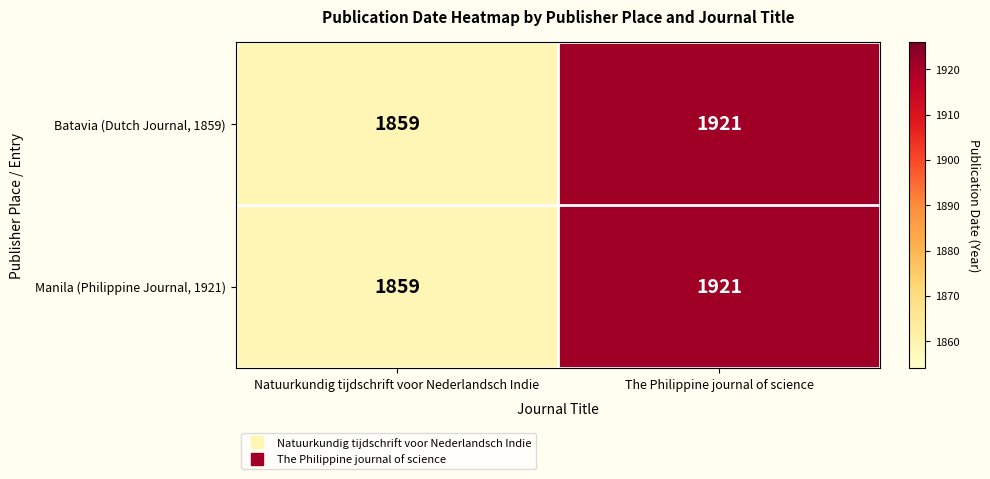

The value of Manila (Philippine Journal, 1921) at Natuurkundig tijdschrift voor Nederlandsch Indie is 3000. True or false?

False